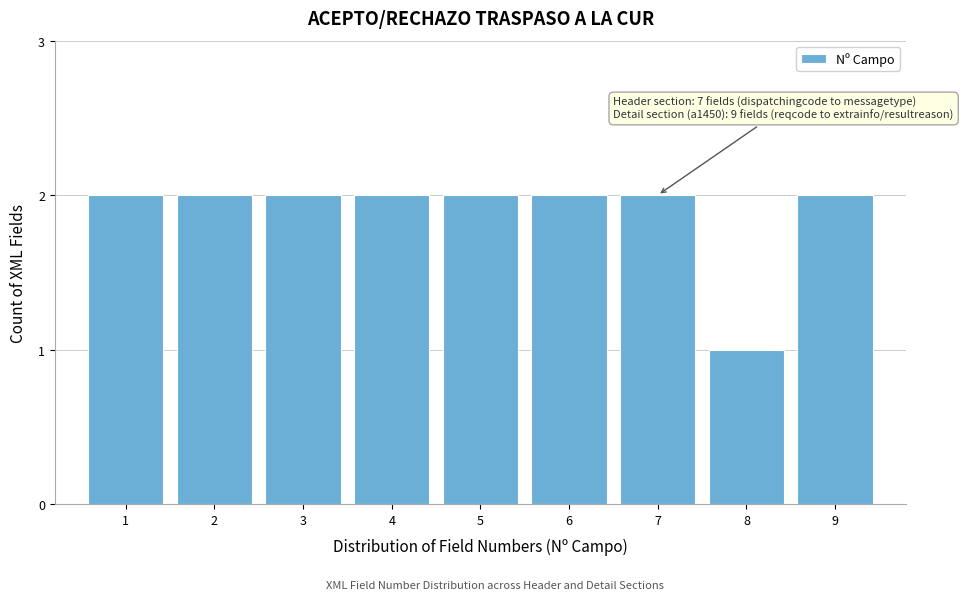

Reading right to left, transcribe all the data shown in this chart.

9=2	8=1	7=2	6=2	5=2	4=2	3=2	2=2	1=2